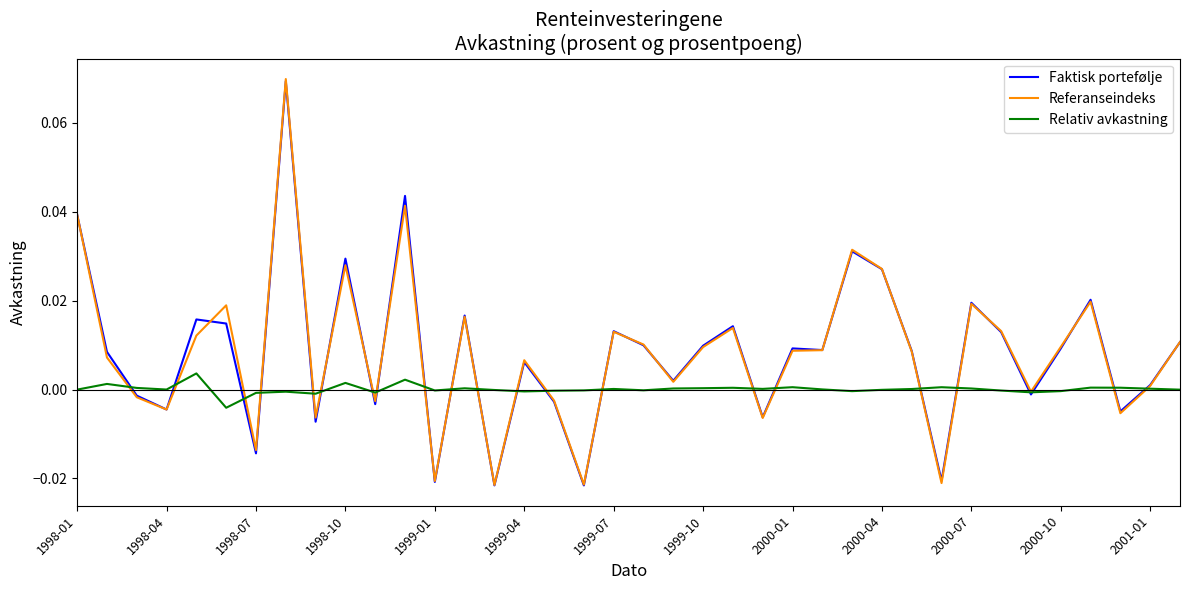

True or false: Faktisk portefølje has more than 0 interior local peaks.

True